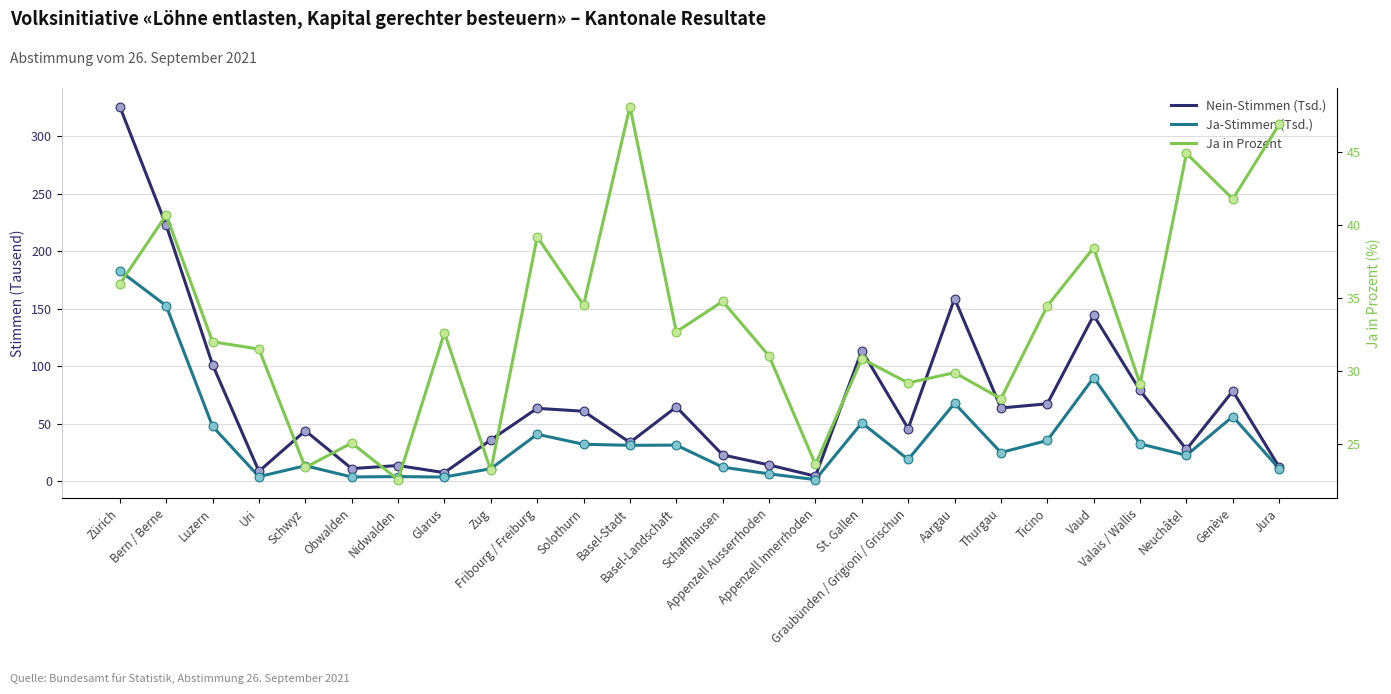

Which series has the largest total across all categories?

Nein-Stimmen (Tsd.)